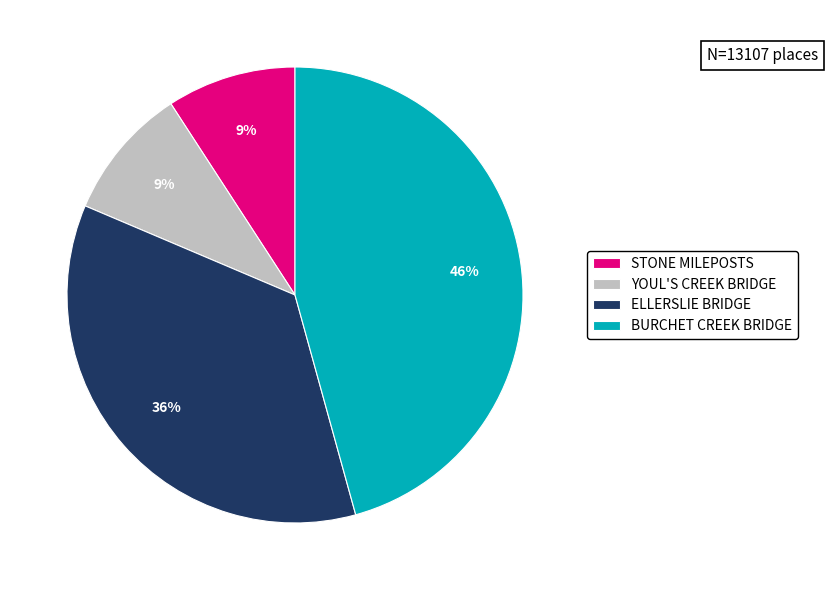

Count the number of slices in the pie.

4